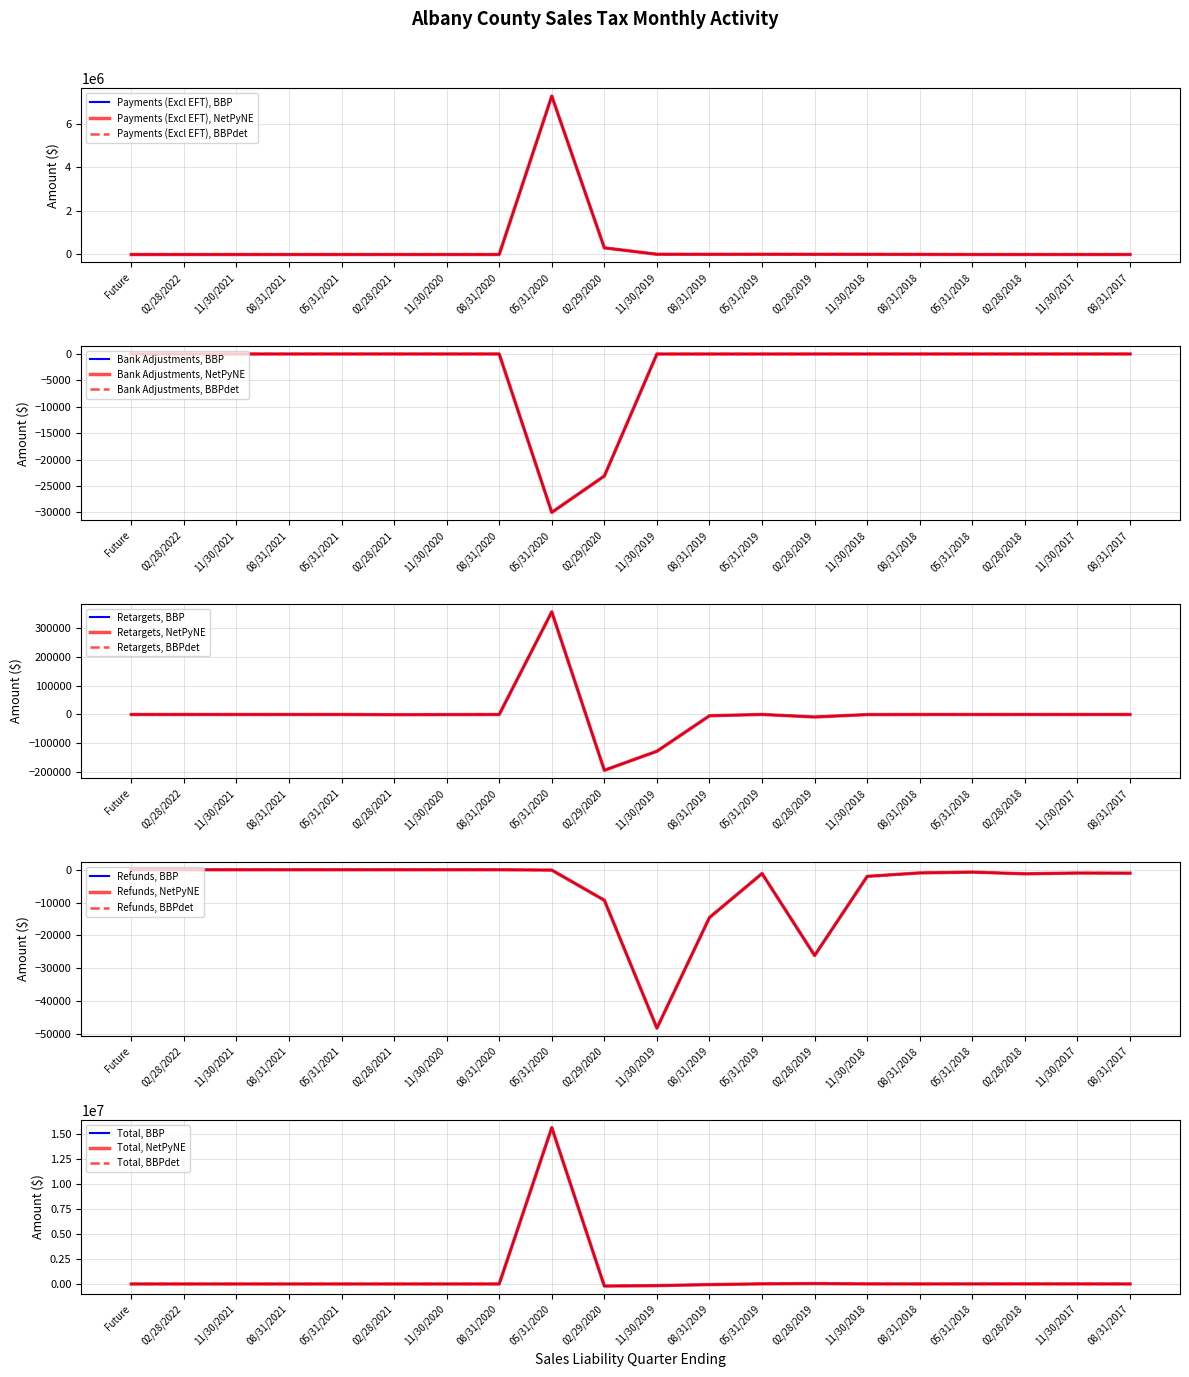

At which category is the sum across all series the highest?

05/31/2020